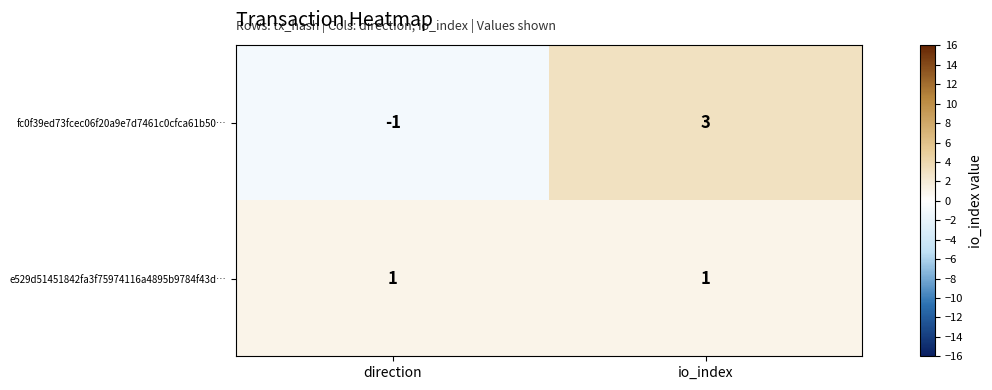

Which series has the widest spread of values?

fc0f39ed73fcec06f20a9e7d7461c0cfca61b50…